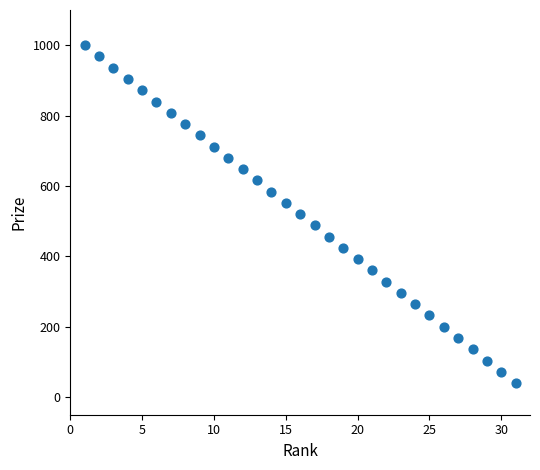

What is the range of Y values (max minus min)?

960